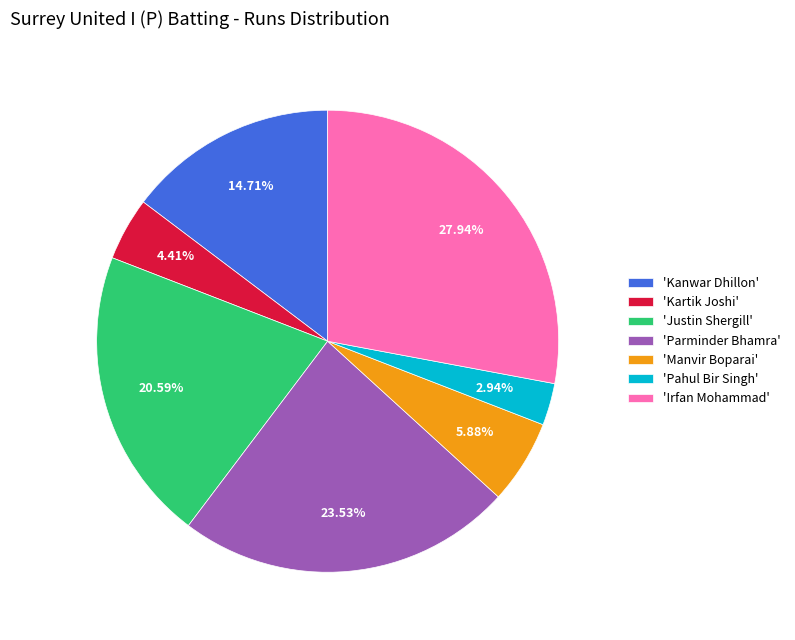

Is there any slice that represents more than half of the pie?

No